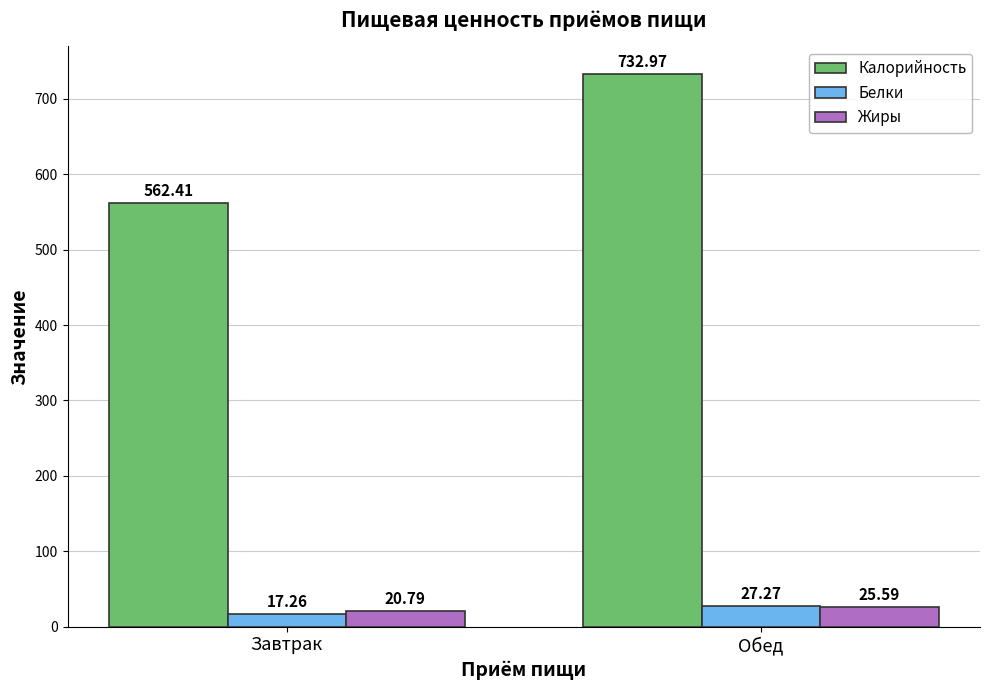

Rank the series at Обед from highest to lowest value.

Калорийность, Белки, Жиры